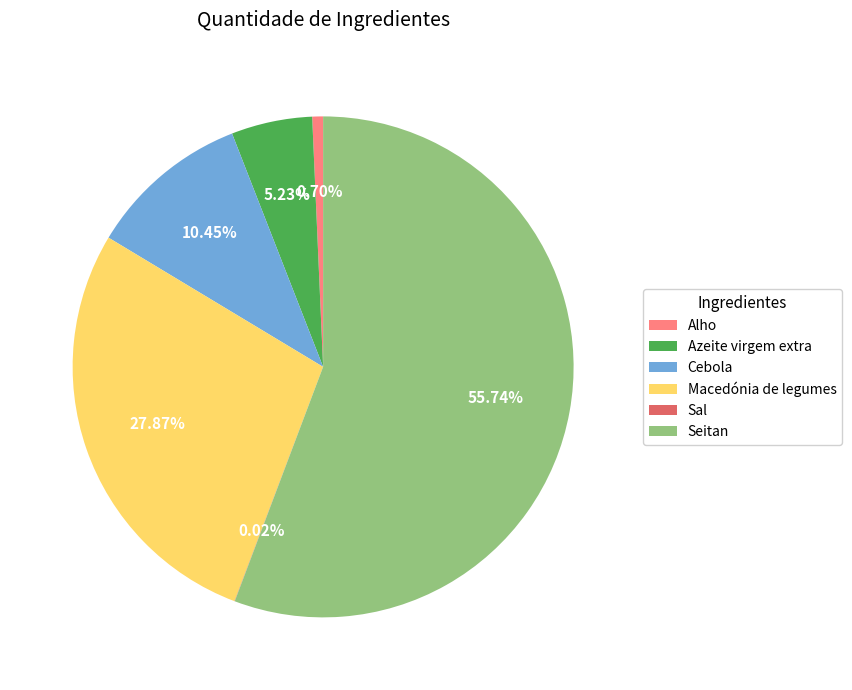

To the nearest percent, what percentage of the pie is Macedónia de legumes?

28%